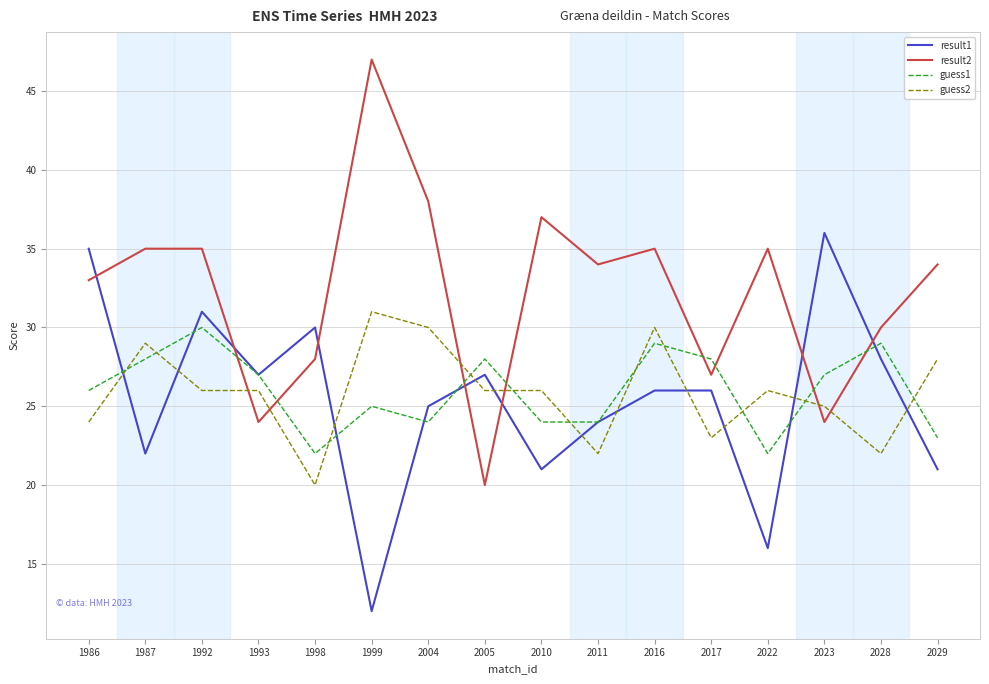

Is it true that guess2 equals 17 at 2004?

False